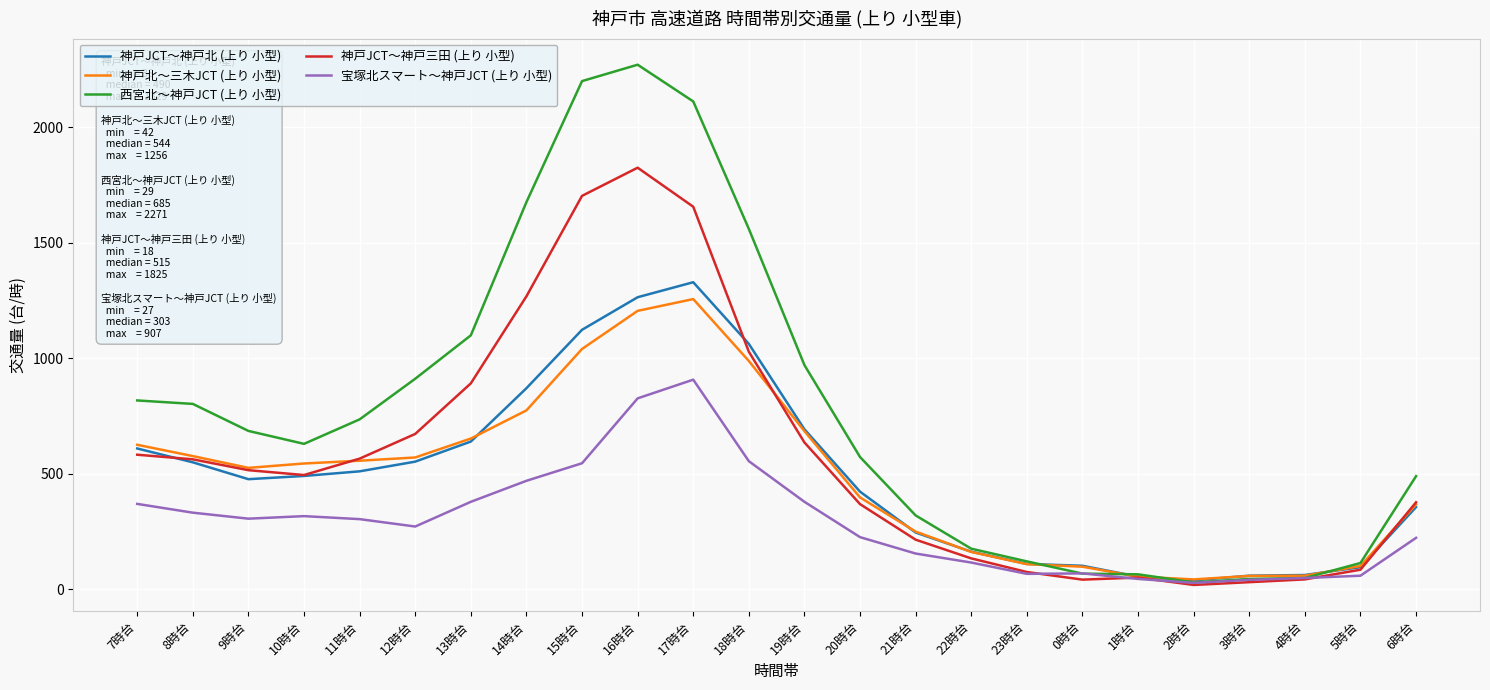

In 宝塚北スマート～神戸JCT (上り 小型), how many points are higher than both neighbors (excluding endpoints)?

3